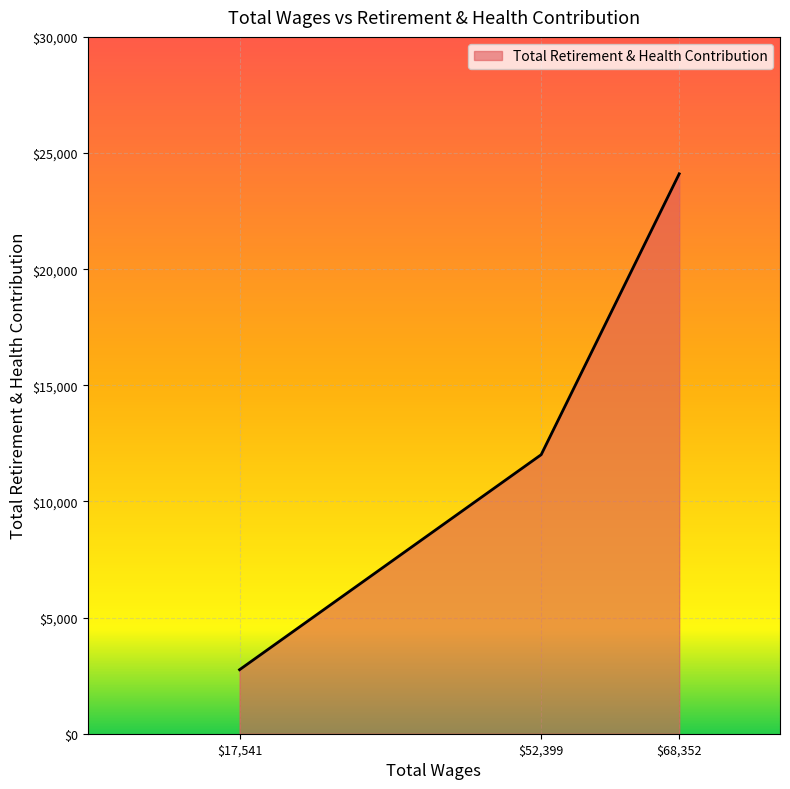

Reading left to right, extract all data points from this chart.

2756	12013	24105